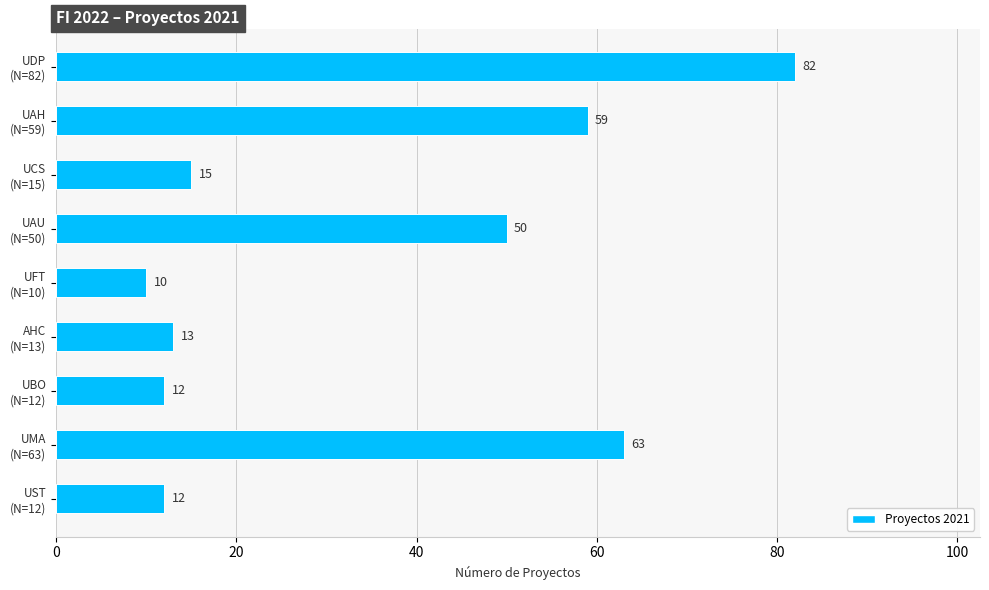

What is the value of the 6th bar from the top?

13